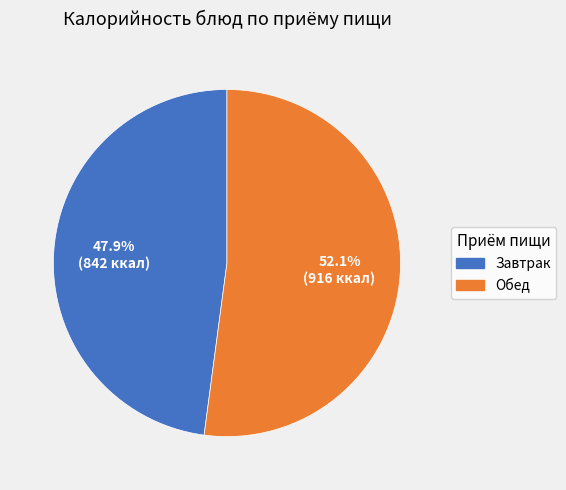

Does any single category account for the majority?

Yes